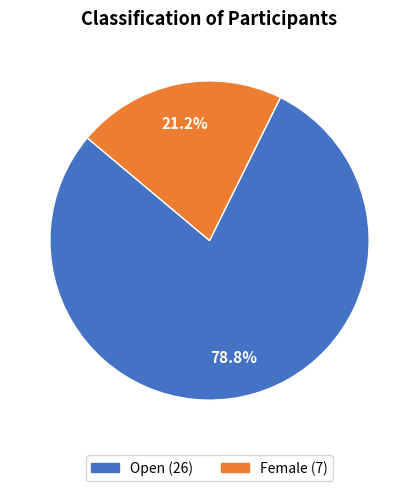

What is the largest slice in the pie chart?

Open